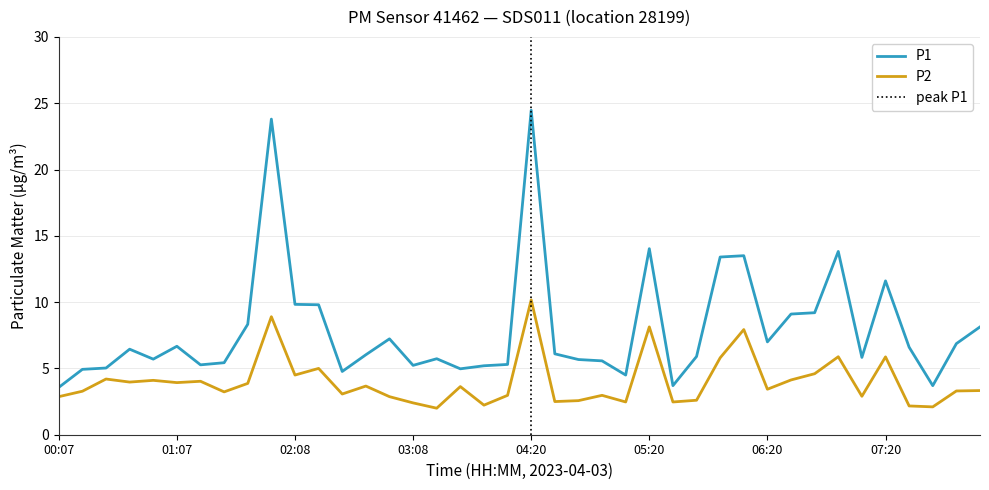

True or false: P1 and P2 intersect in this chart.

False